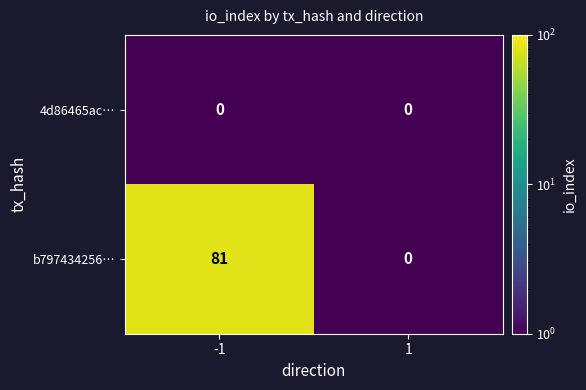

What is the difference between the highest and lowest values at -1?

81